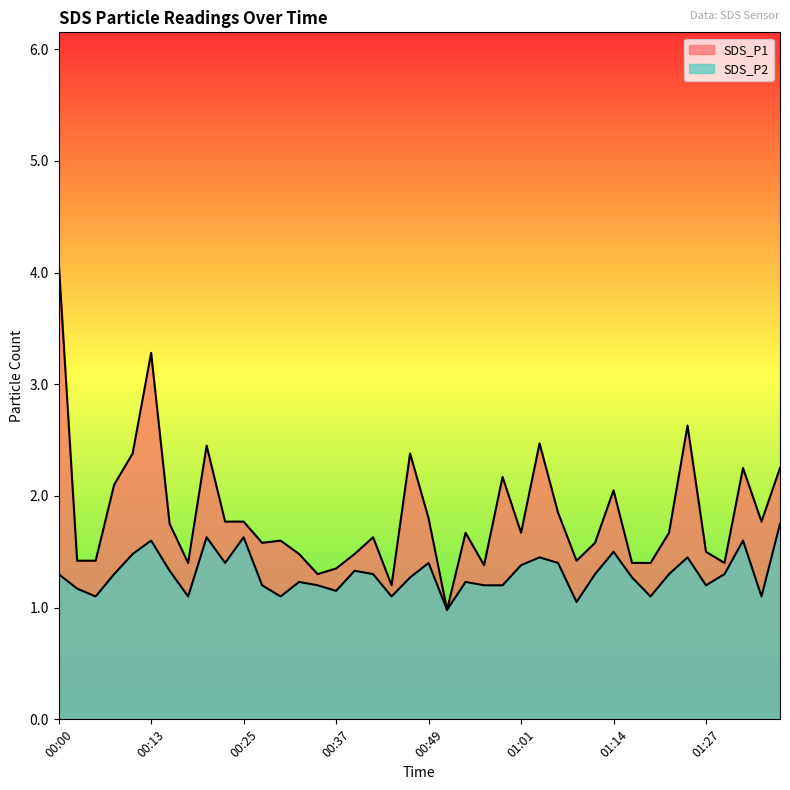

True or false: SDS_P2 has more than 1 points higher than both neighbors.

True